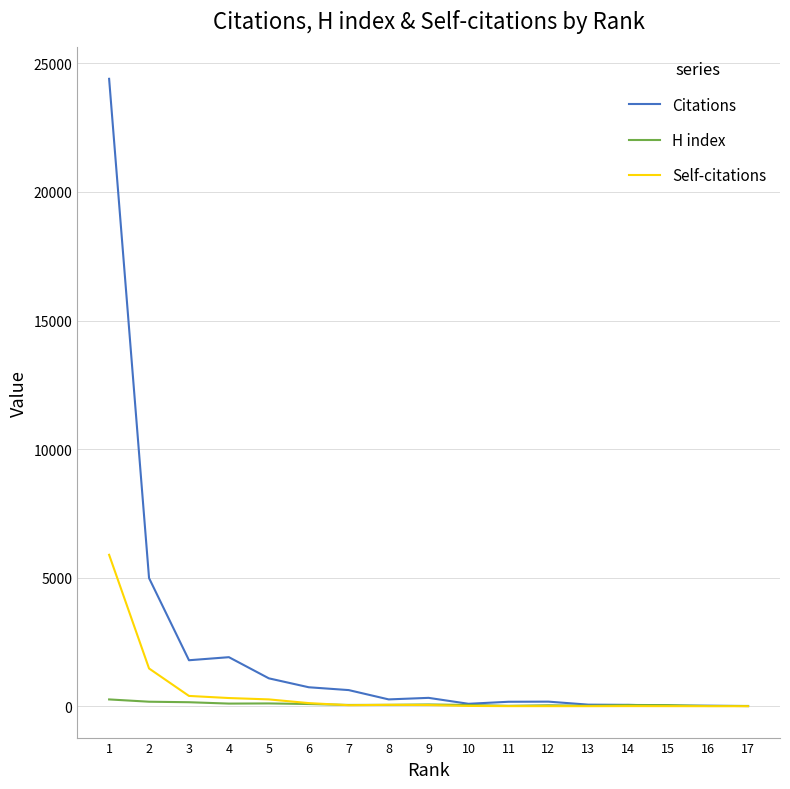

What is the highest value of the Self-citations series?

5889